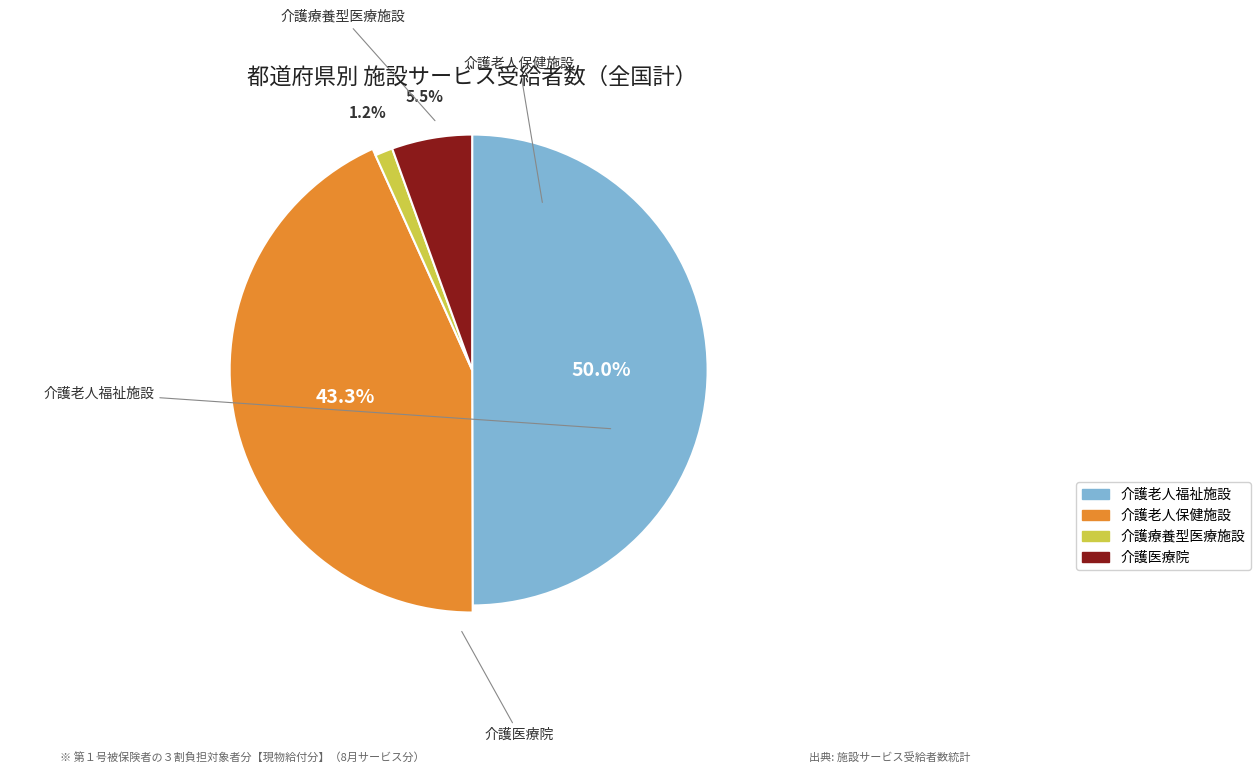

To the nearest percent, what percentage of the pie is 介護老人福祉施設?

50%